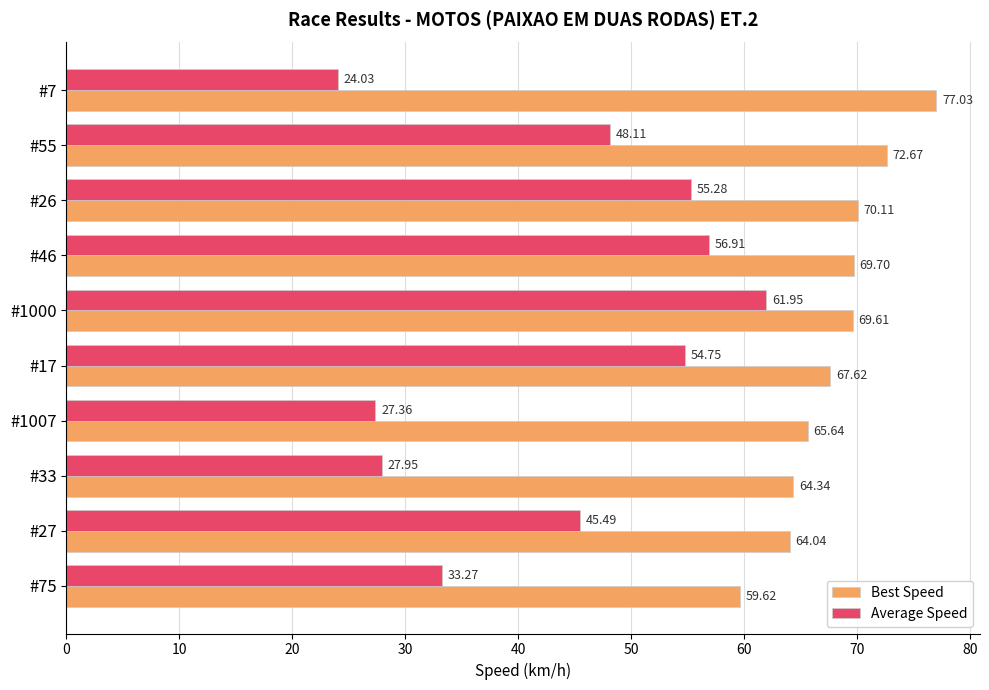

What is the sum of all Best Speed values?

680.4